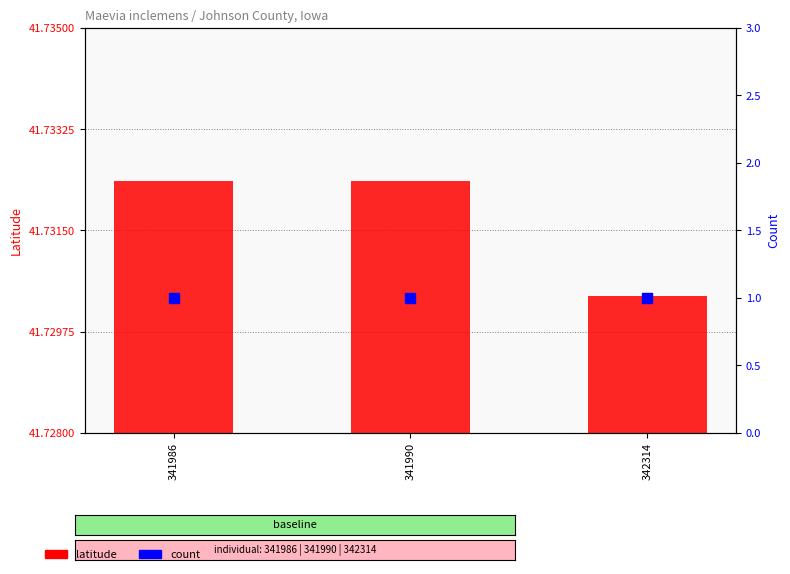

Which series has the widest spread of Y values?

latitude